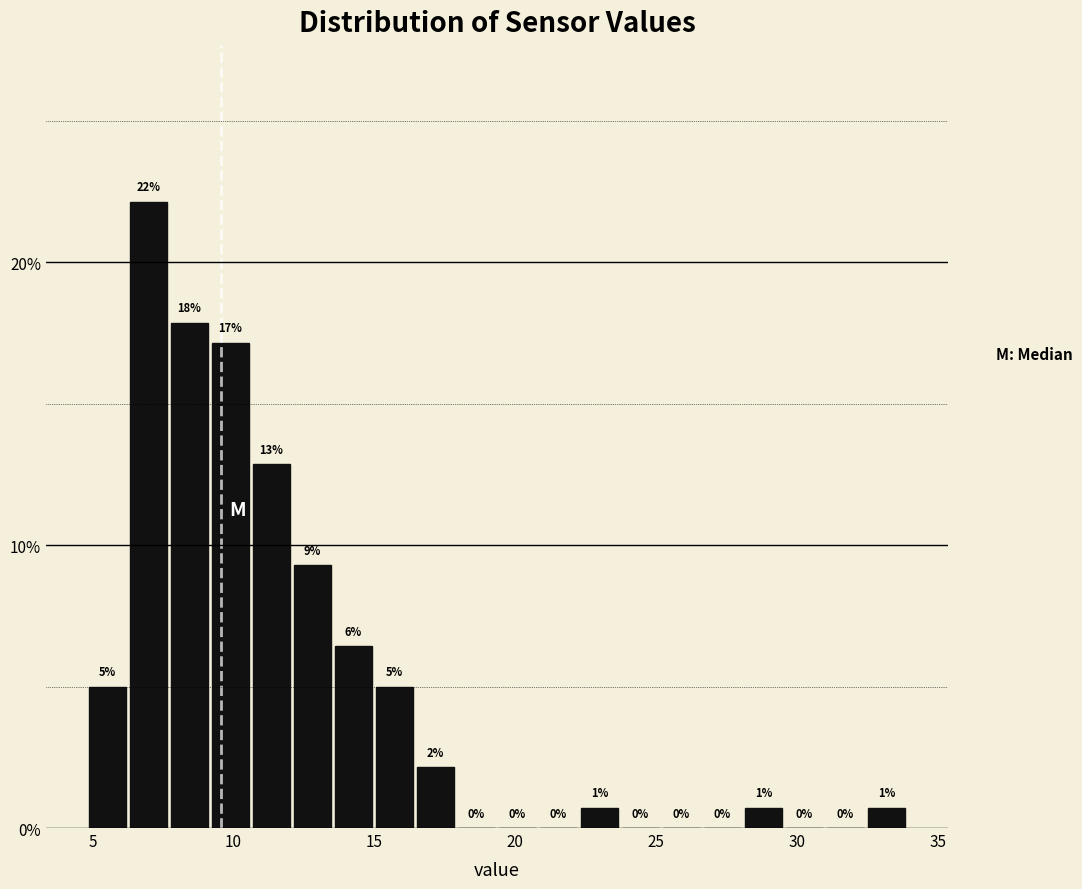

Around what value on the x-axis is the tallest bar? Give the approximate position of its centre, as read against the axis.

7.0